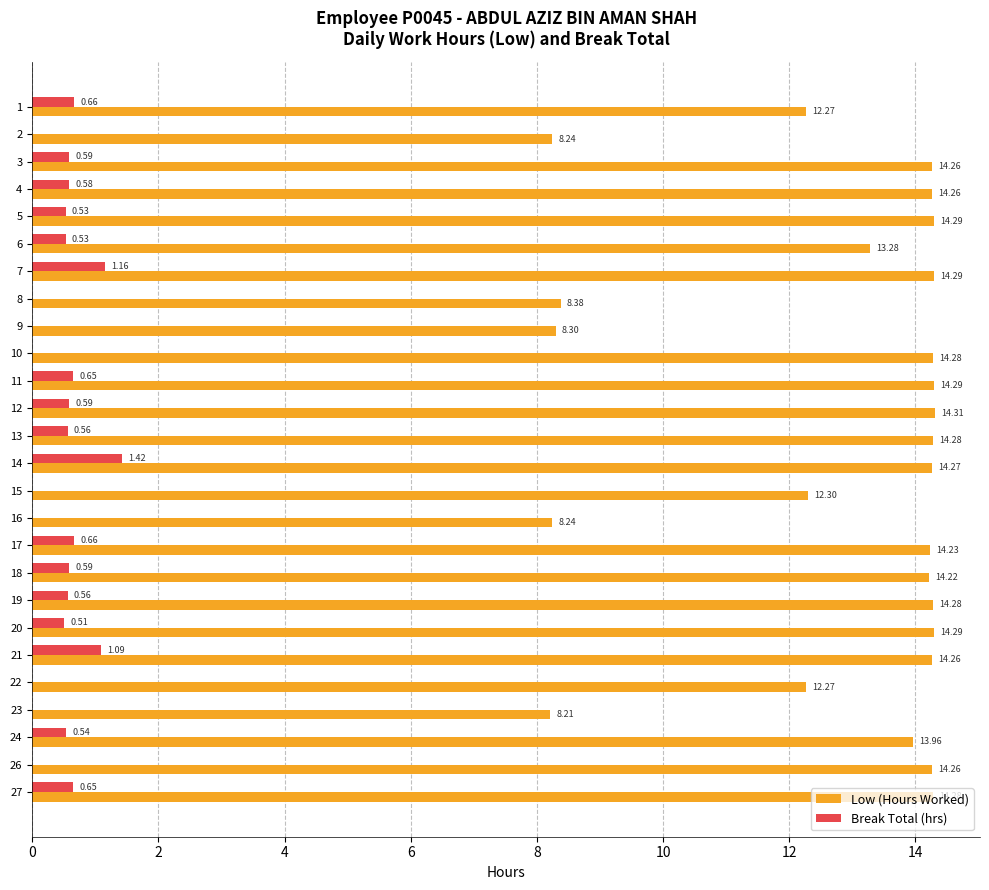

What is the sum of all Break Total (hrs) values?

11.9